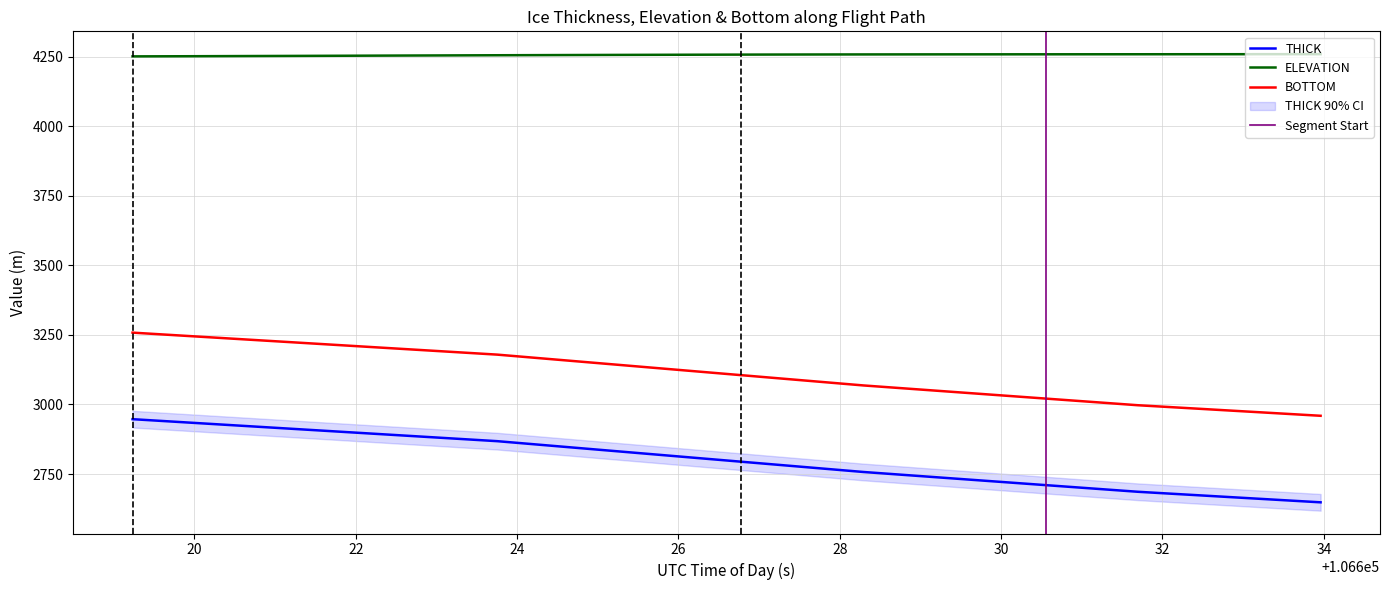

Count the number of categories in the chart.

40